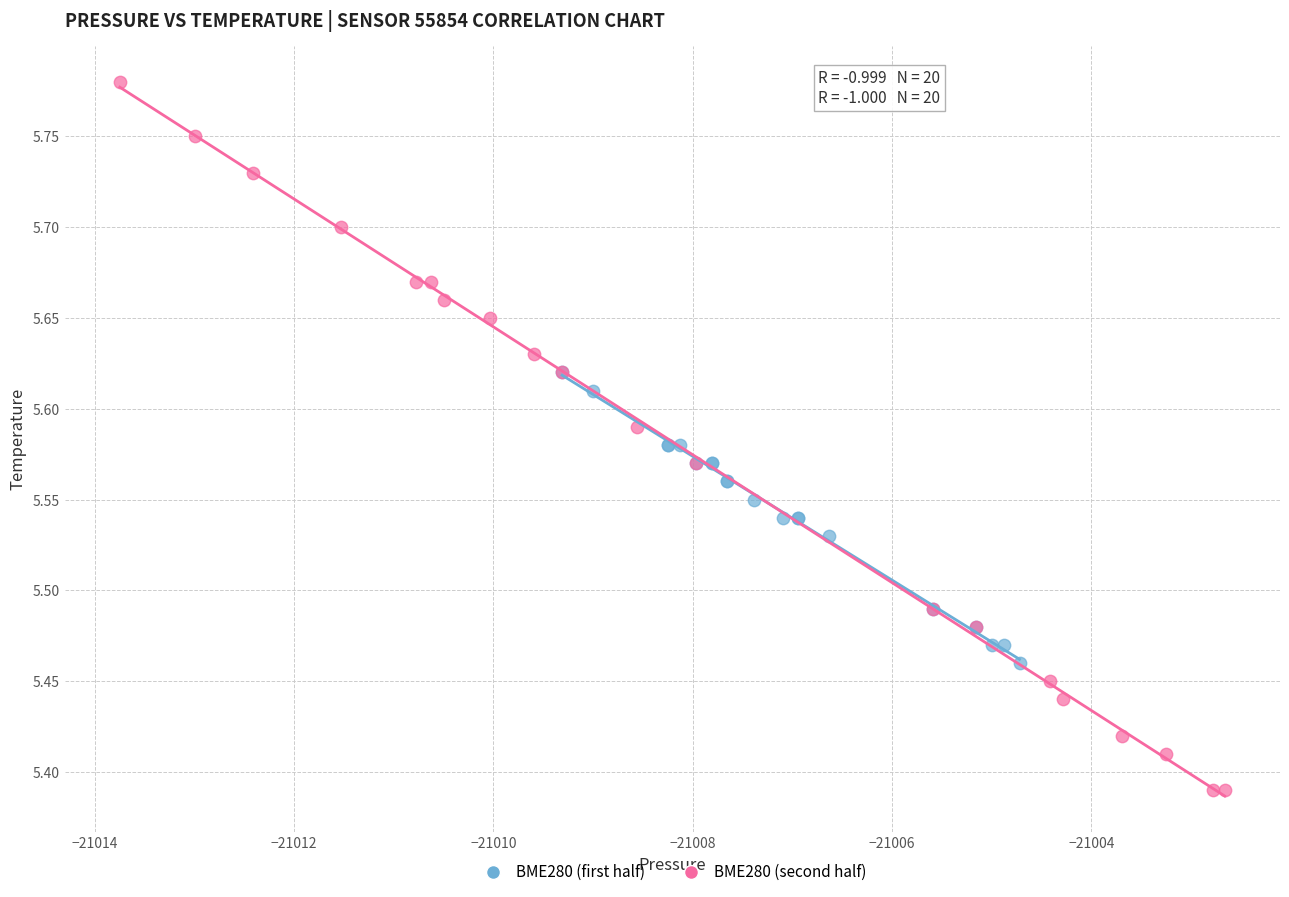

Which series reaches the maximum Y coordinate?

BME280 (second half)